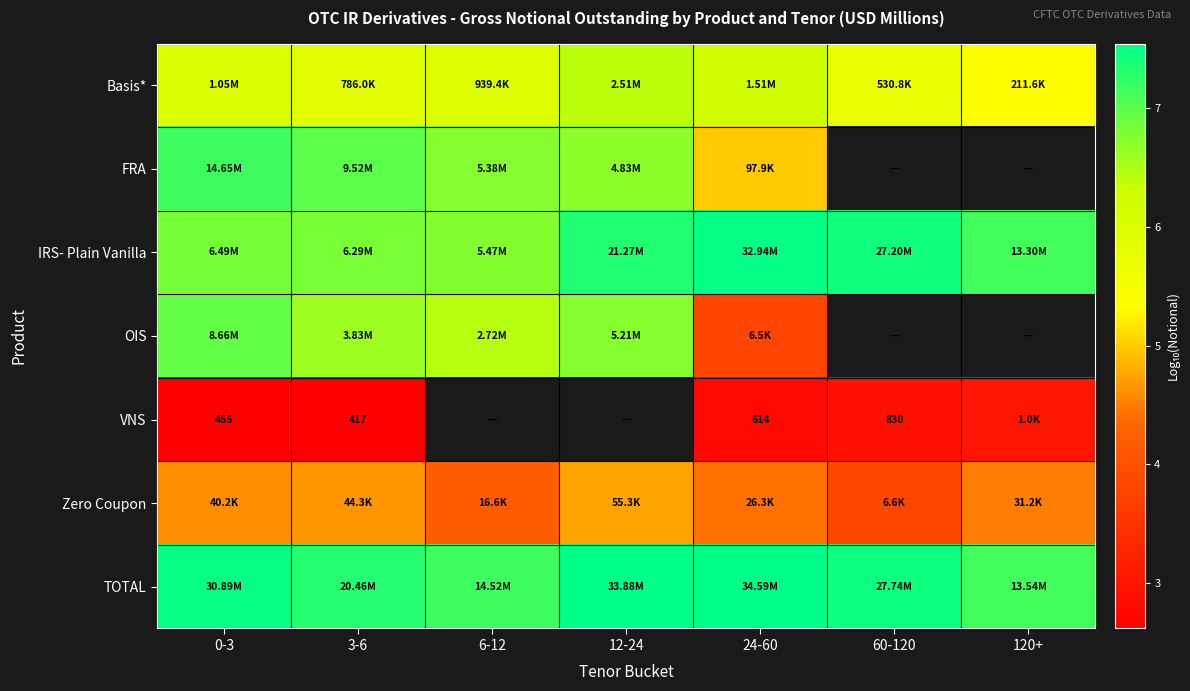

Is the value of VNS at 12-24 greater than the value of Zero Coupon at 3-6?

No